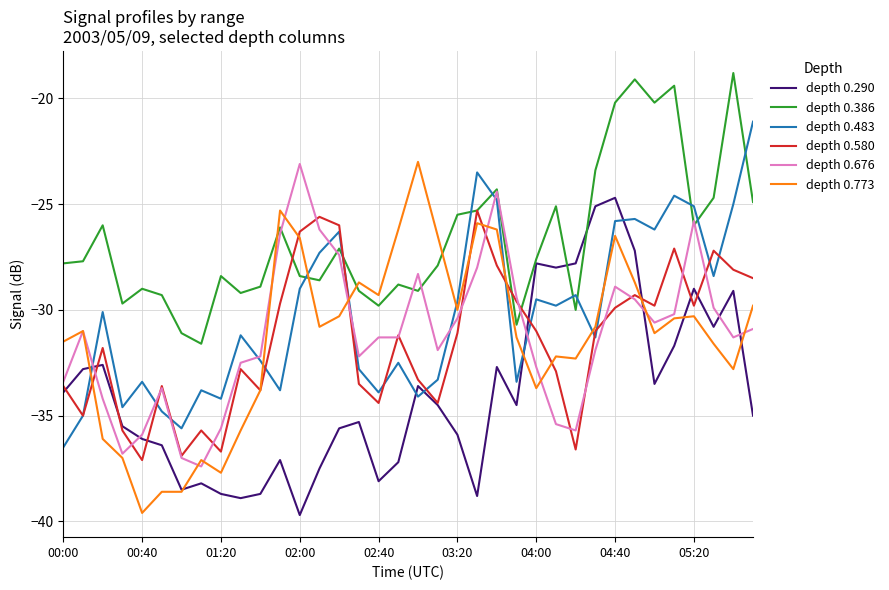

True or false: depth 0.580 and depth 0.386 cross at least once.

True